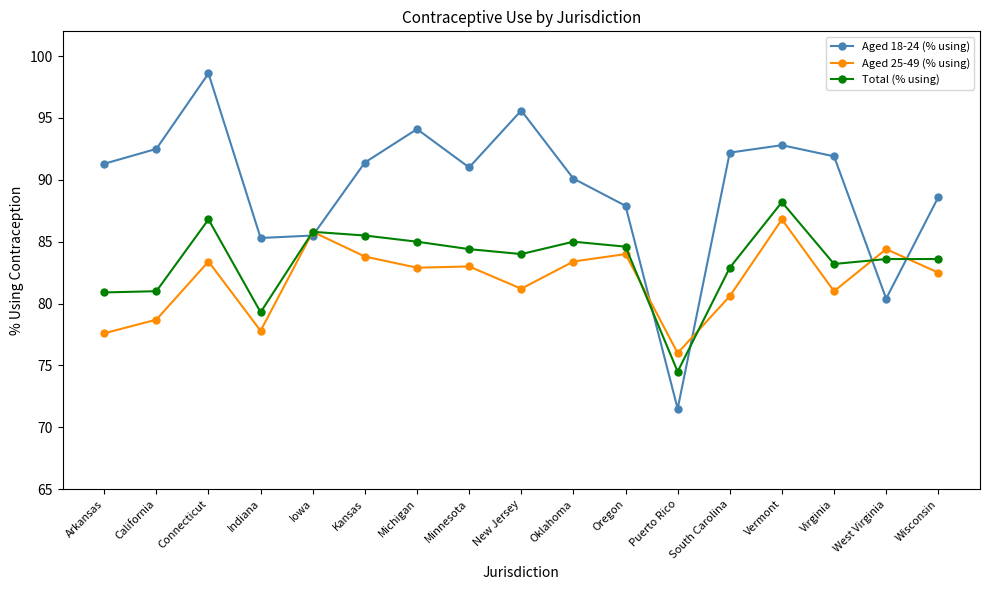

Which category has the highest value in the Aged 18-24 (% using) series?

Connecticut